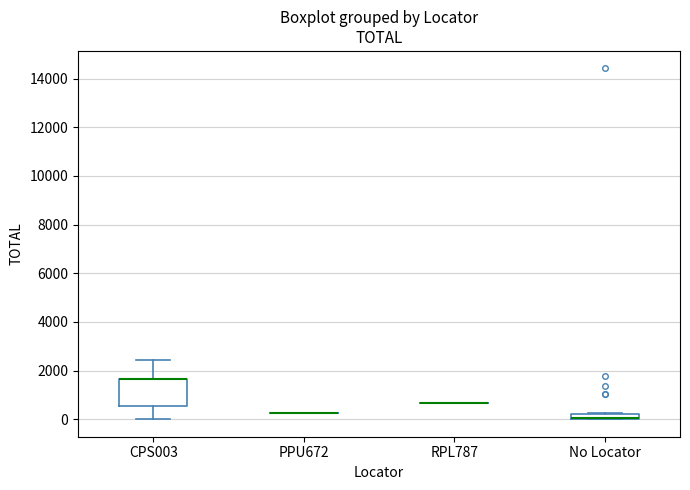

Comparing the boxes themselves (not the whiskers), which one is the tallest?

CPS003